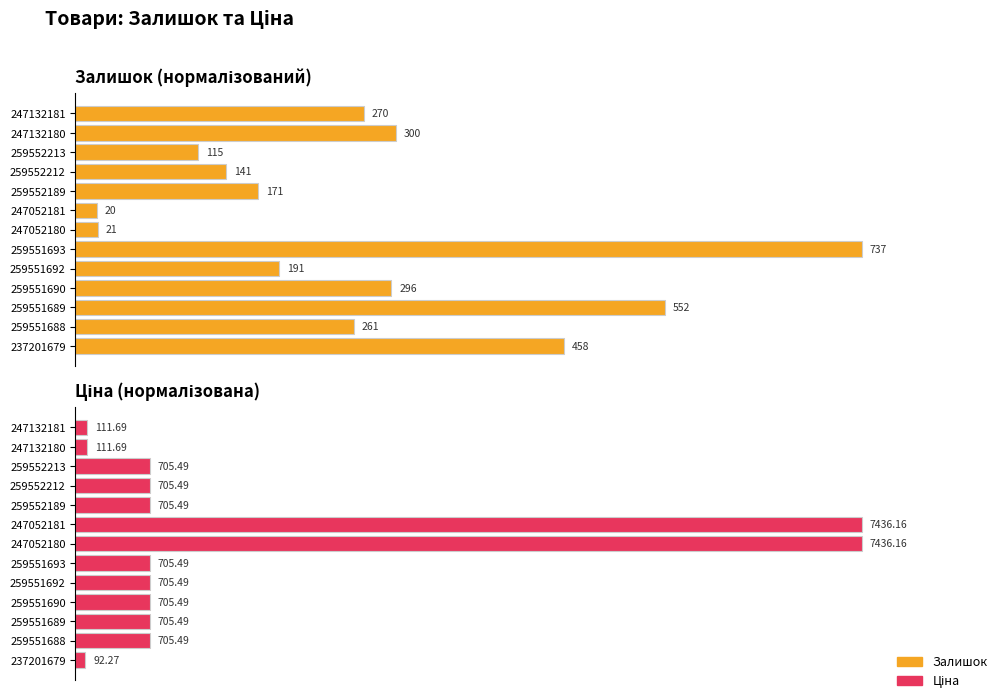

Are the bars grouped side by side (vs. stacked)?

Yes